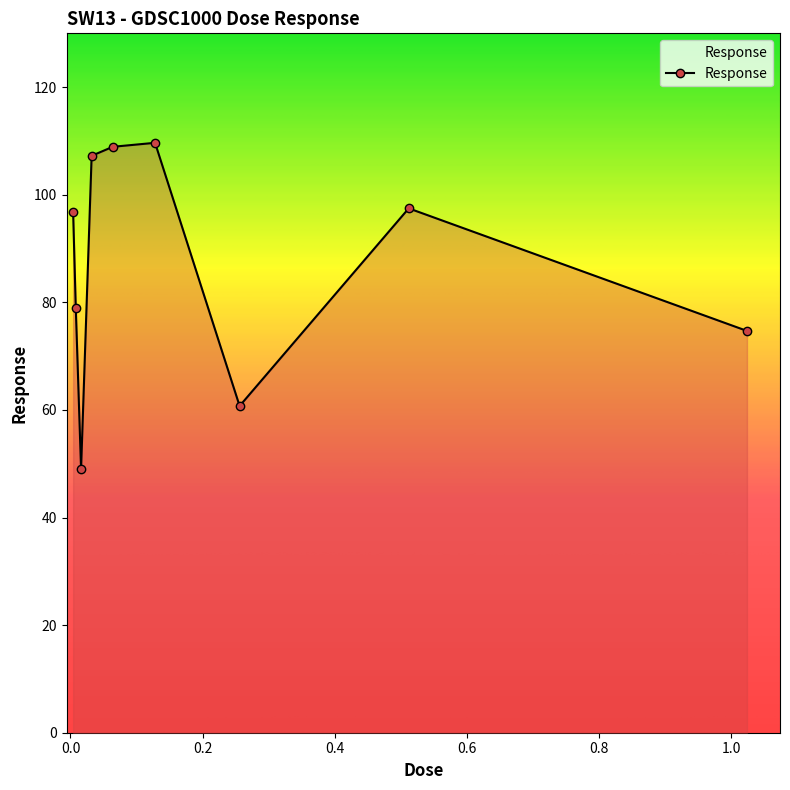

Reading right to left, what are all the values shown in this chart?

74.7	97.5	60.7	109.7	108.9	107.2	49.0	78.9	96.7